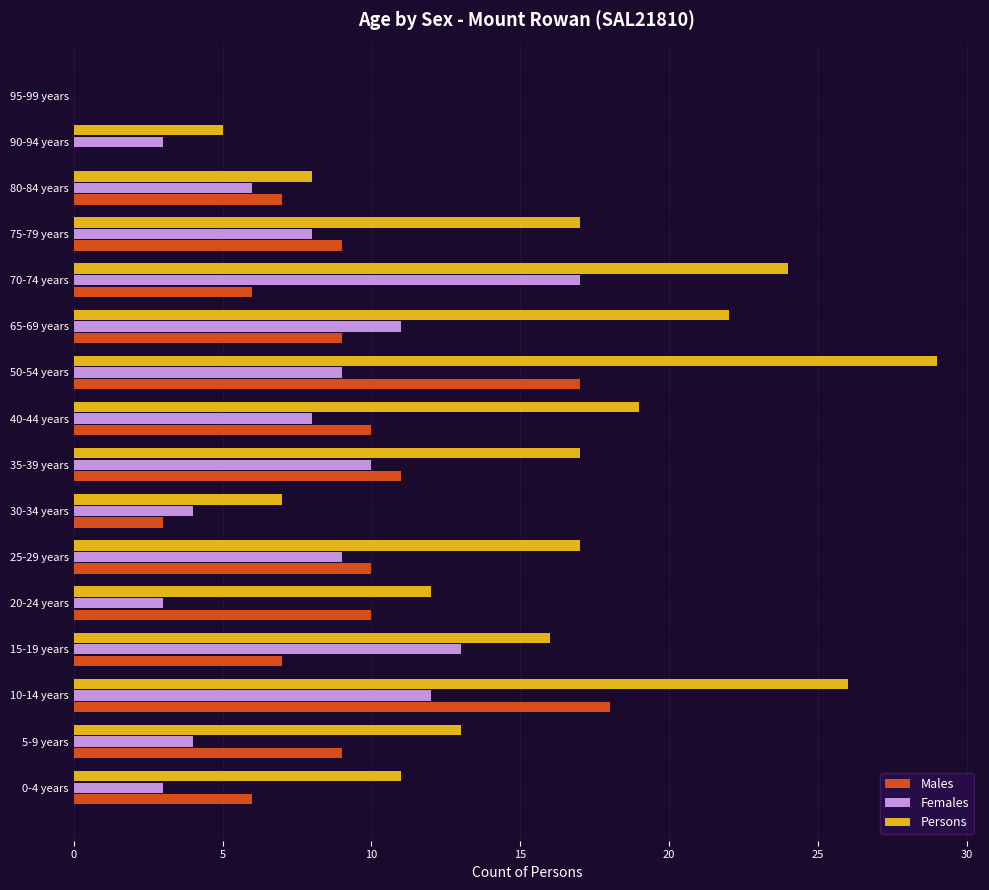

At which category is the sum across all series the highest?

10-14 years